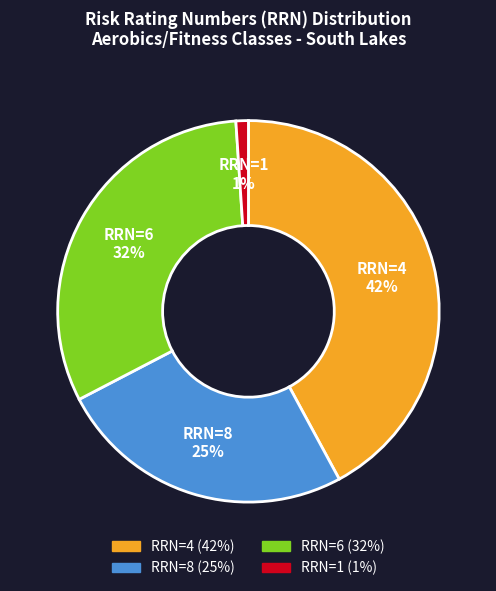

Which slice is the largest?

RRN=4